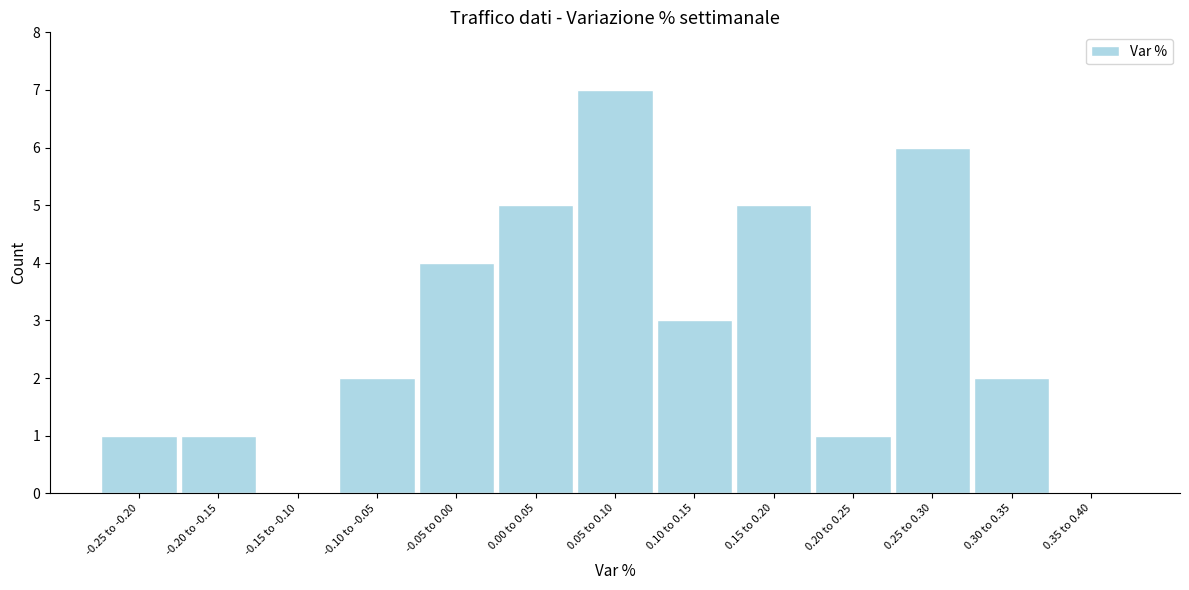

Reading left to right, what are all the values shown in this chart?

-0.25 to -0.20=1	-0.20 to -0.15=1	-0.15 to -0.10=0	-0.10 to -0.05=2	-0.05 to 0.00=4	0.00 to 0.05=5	0.05 to 0.10=7	0.10 to 0.15=3	0.15 to 0.20=5	0.20 to 0.25=1	0.25 to 0.30=6	0.30 to 0.35=2	0.35 to 0.40=0